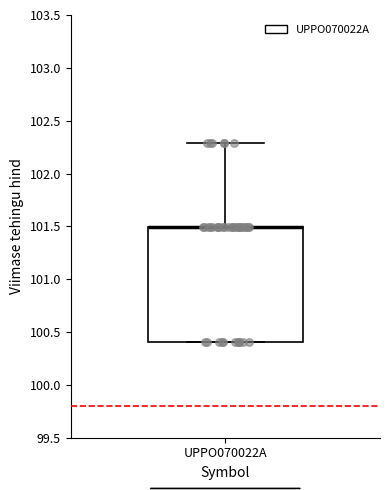

Where does the upper whisker of the box for UPPO070022A end on the y-axis? The values are not printed on the chart, so give them approximately, as read against the axis.

102.3